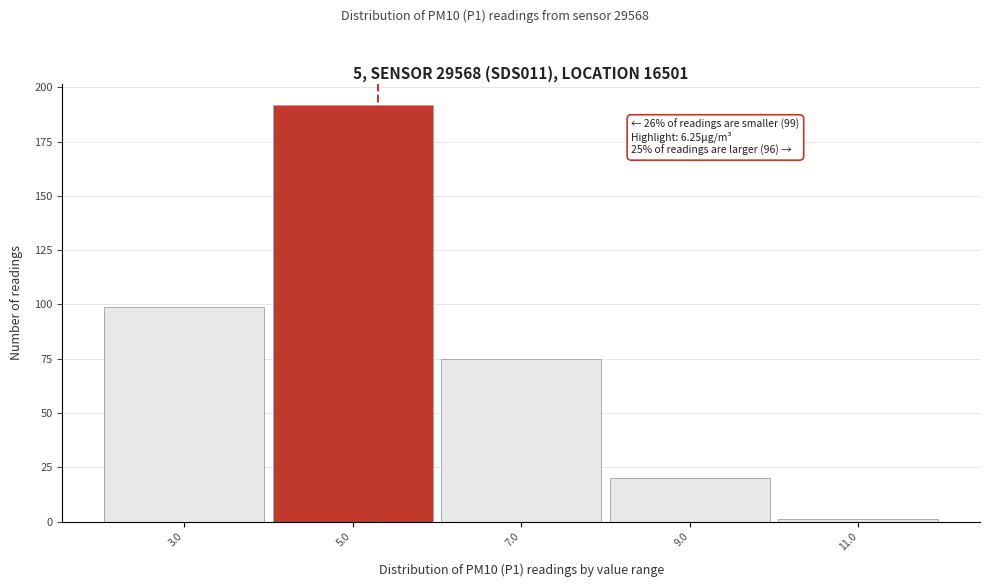

Reading right to left, transcribe all the data shown in this chart.

1	20	75	192	99